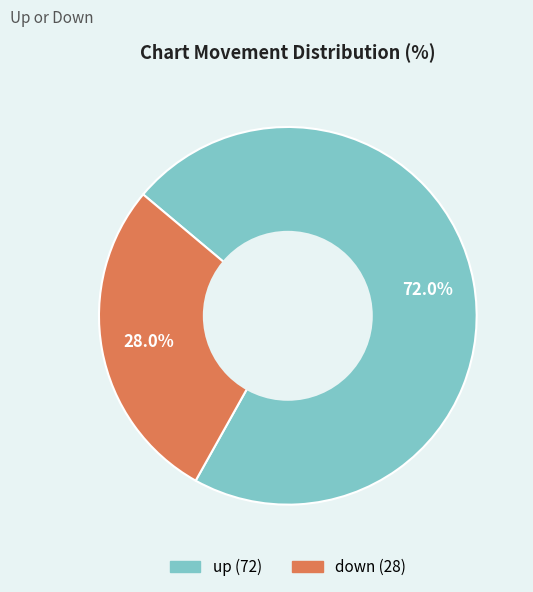

Which has a higher value, down or up?

up